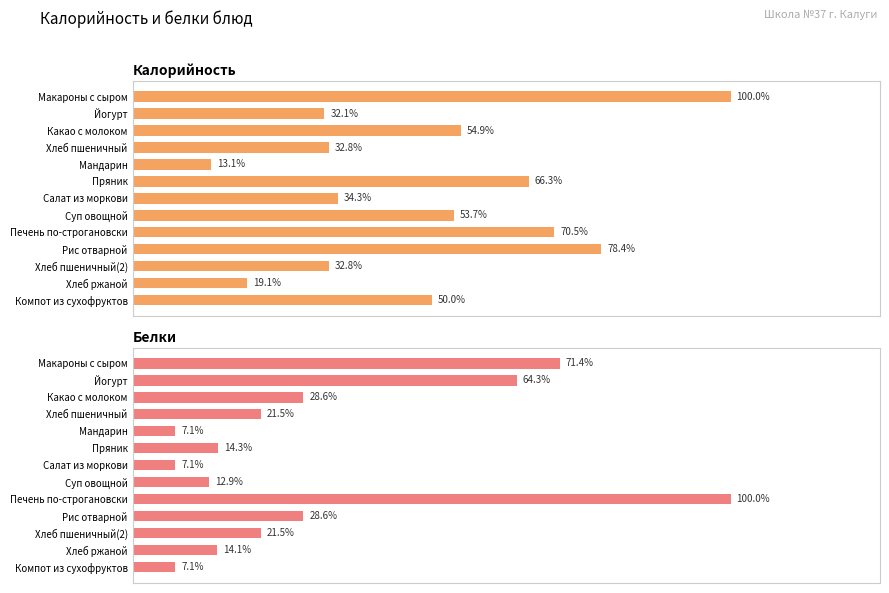

How many bars are there in total?

26